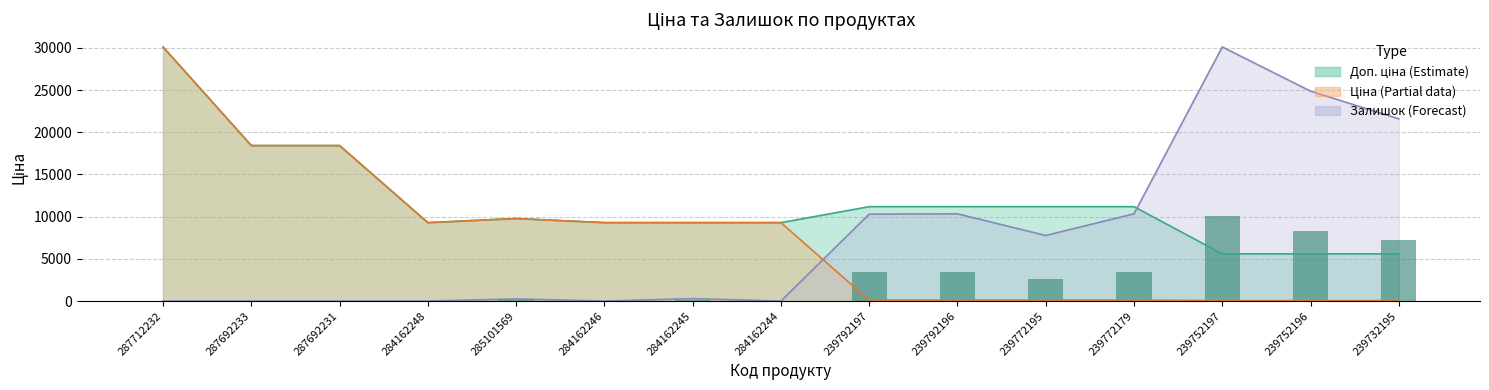

List the labels in order of value, smallest first.

287712232, 287692233, 287692231, 284162248, 284162246, 284162244, 285101569, 284162245, 239772195, 239792197, 239792196, 239772179, 239732195, 239752196, 239752197